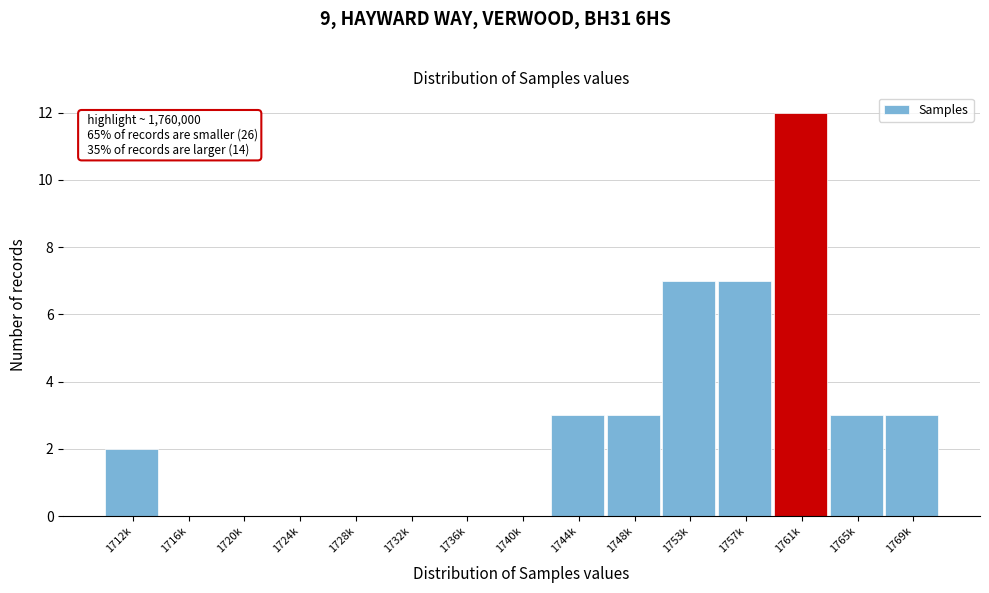

Reading right to left, transcribe all the data shown in this chart.

1769k=3	1765k=3	1761k=12	1757k=7	1753k=7	1748k=3	1744k=3	1740k=0	1736k=0	1732k=0	1728k=0	1724k=0	1720k=0	1716k=0	1712k=2